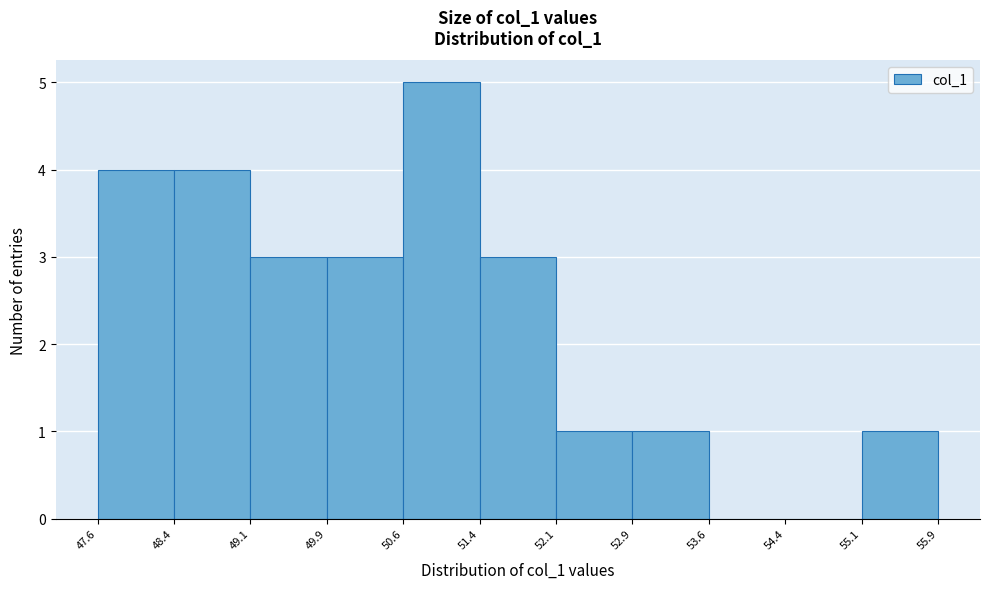

Reading left to right, transcribe this chart: for each bar, give the range it covers on the x-axis and its height. The values are not printed on the chart, so give them approximately, as read against the axis.

47.6 to 48.4: 4
48.4 to 49.1: 4
49.1 to 49.9: 3
49.9 to 50.6: 3
50.6 to 51.4: 5
51.4 to 52.1: 3
52.1 to 52.9: 1
52.9 to 53.6: 1
53.6 to 54.4: 0
54.4 to 55.1: 0
55.1 to 55.9: 1